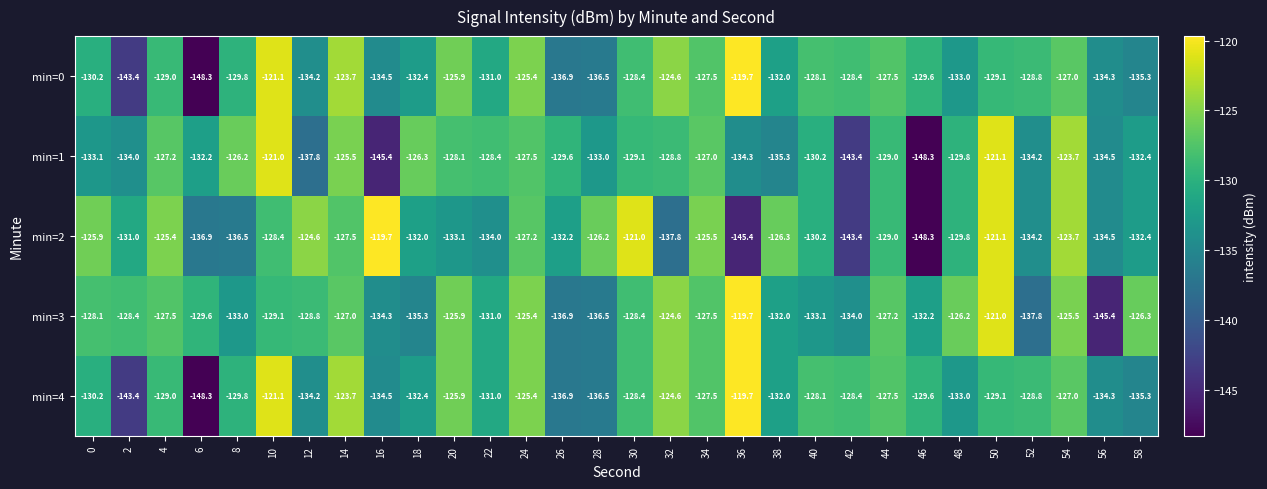

What is the approximate value of min=2 at 50?

-121.1